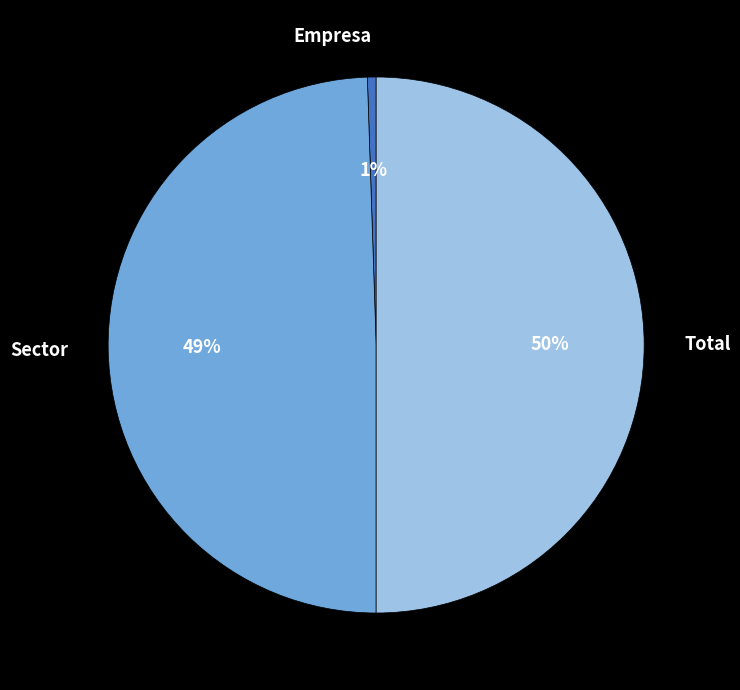

What percentage is the Empresa slice, to the nearest percent?

1%